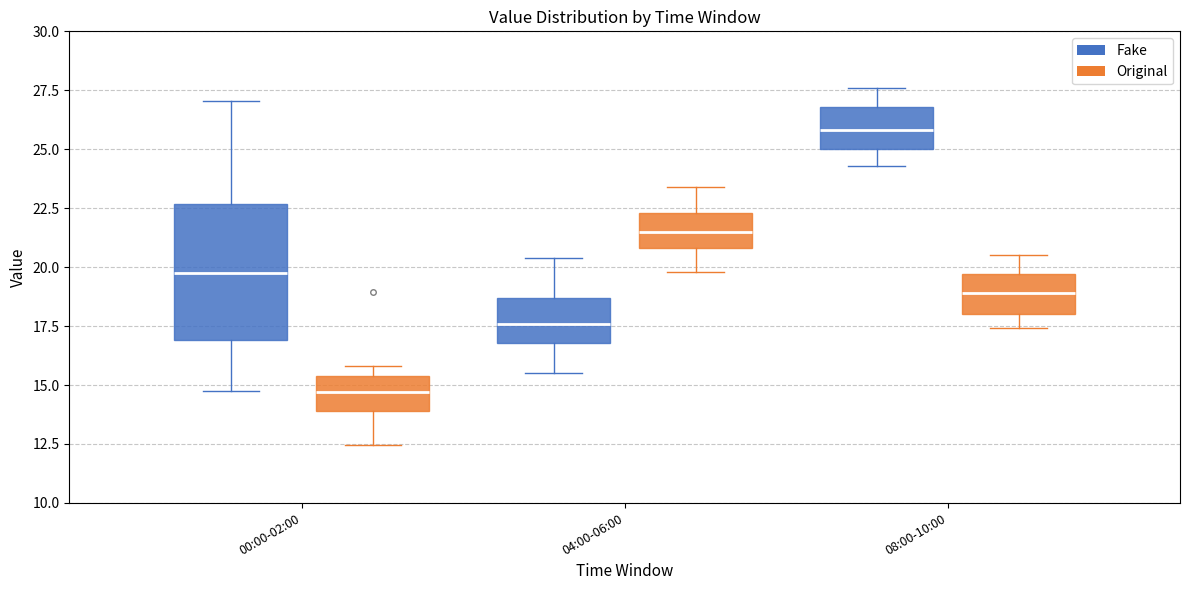

Which box's median line is the lowest?

00:00-02:00 (Original)